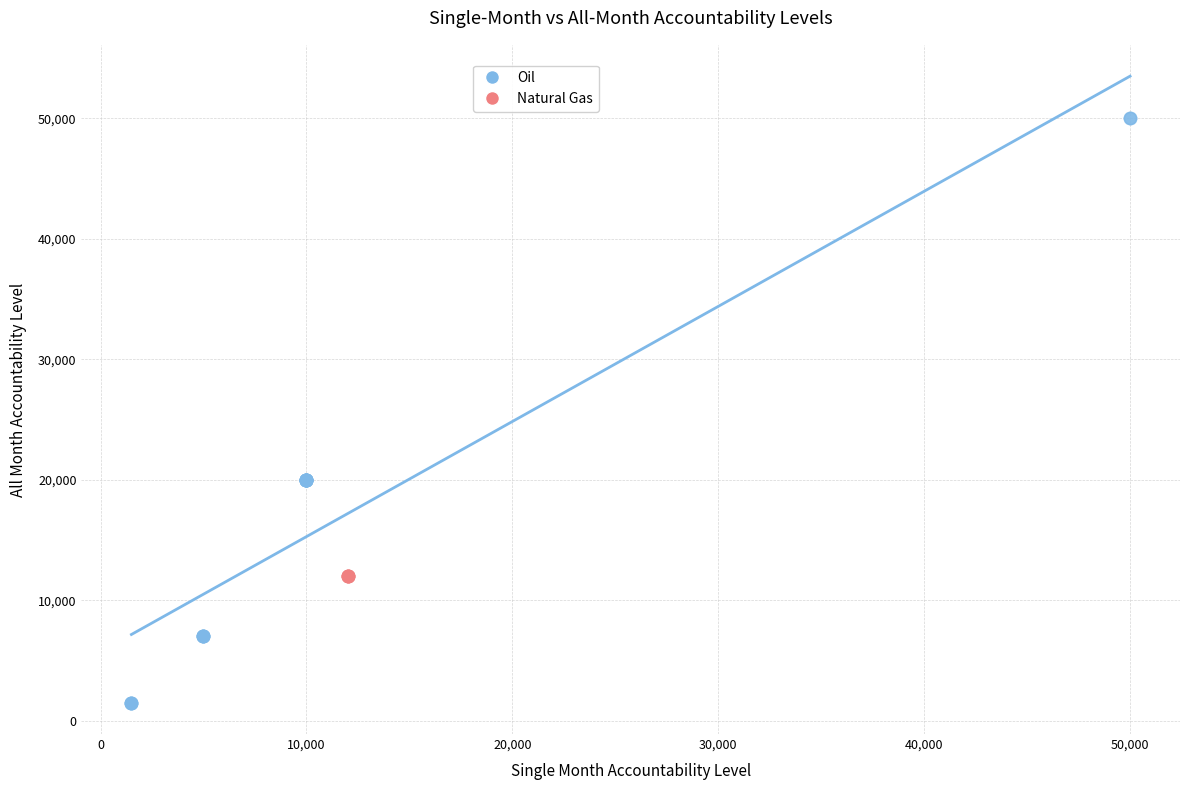

Which series contains the lowest Y value?

Oil